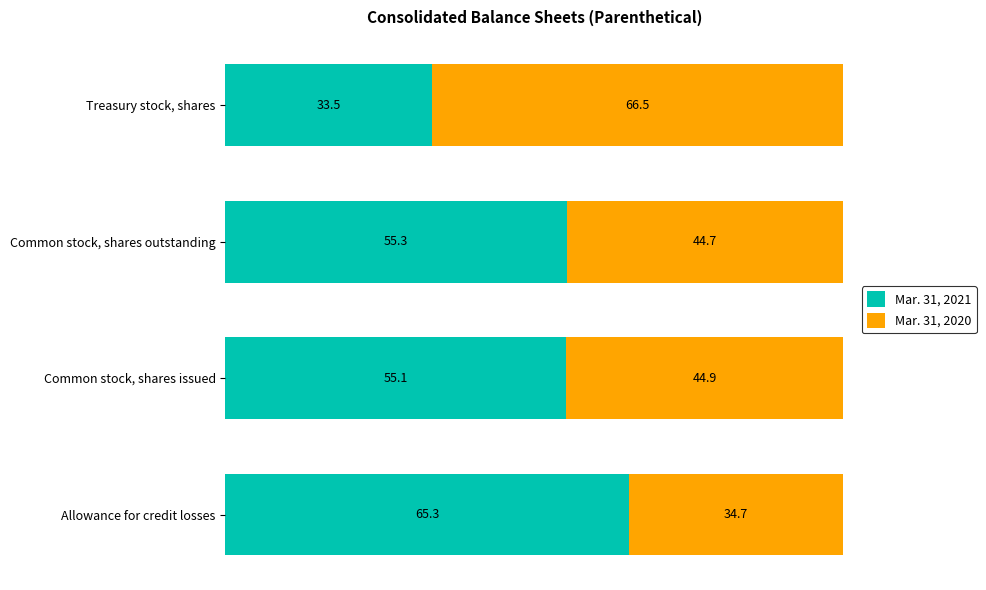

What is the total value across all series at Common stock, shares outstanding?

100.0